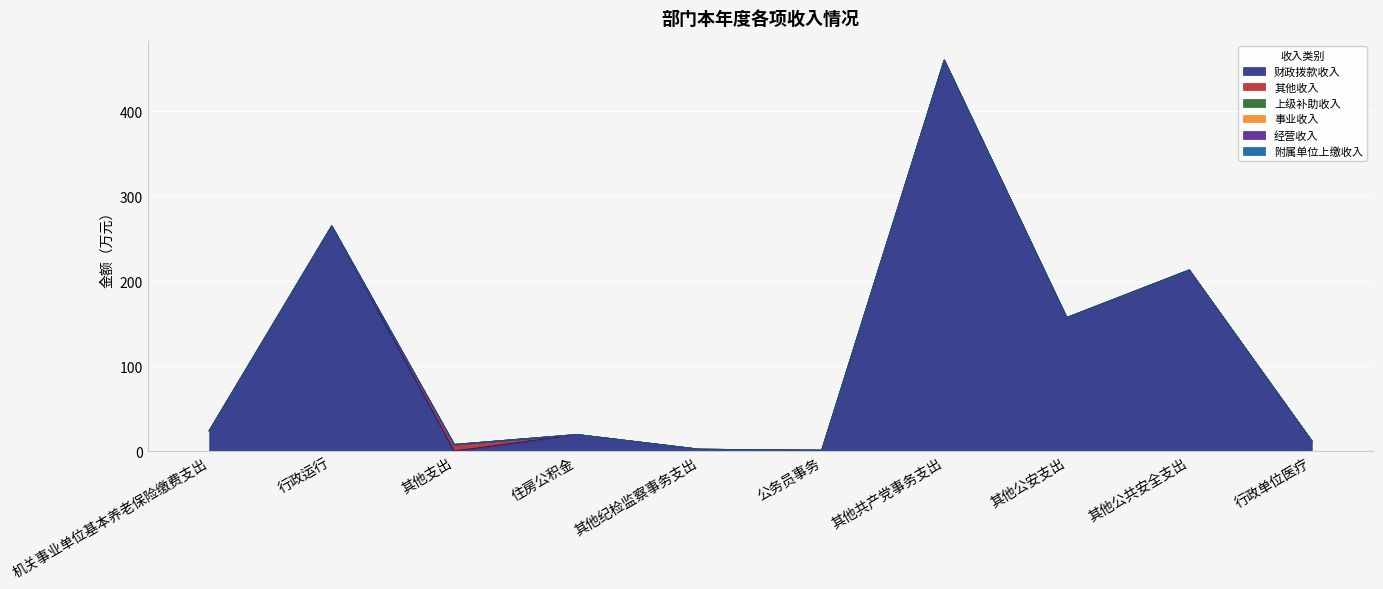

Does the chart display data point markers on the line(s)?

No